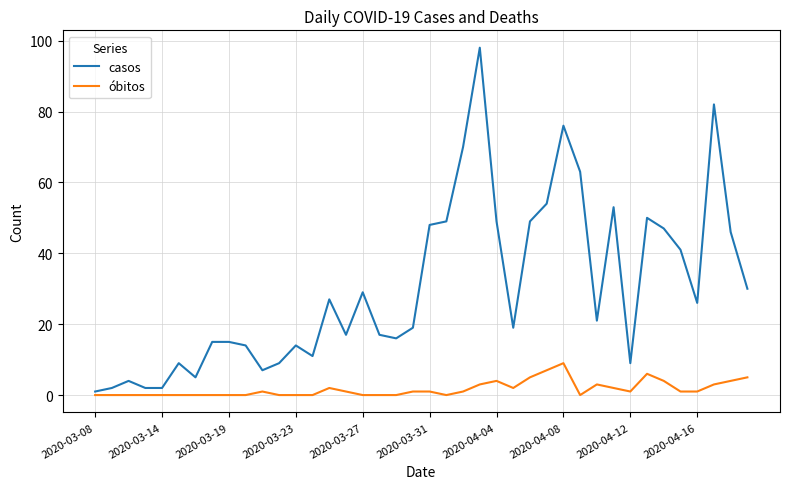

What is the maximum value for casos?

98